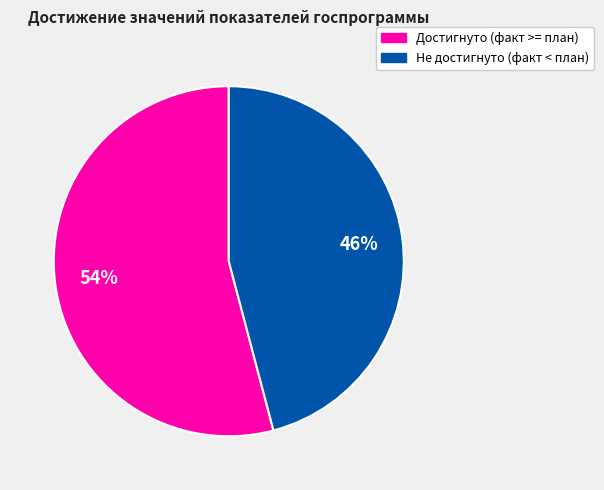

To the nearest percent, what is the difference between the largest and smallest slice percentages?

8%